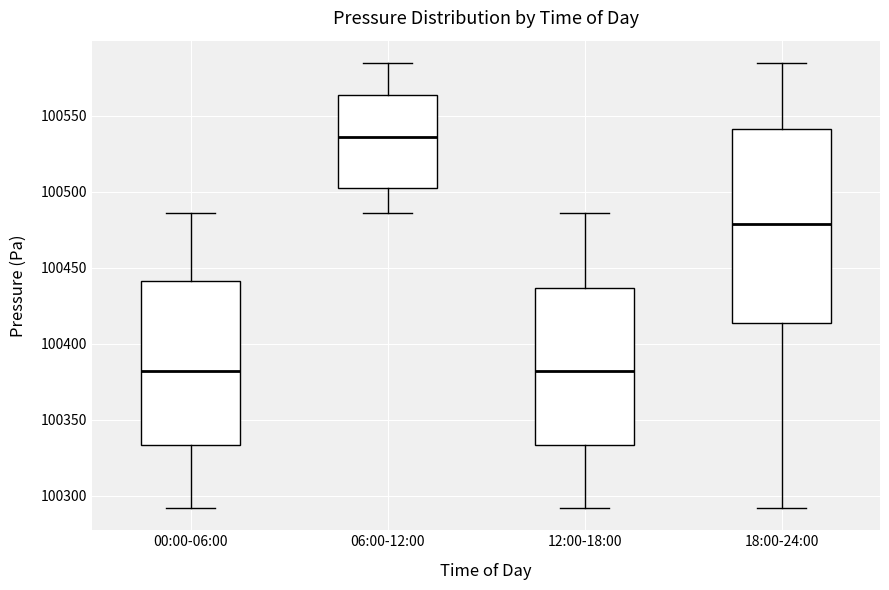

Reading left to right, read every box against the y-axis: the position of its median line, the range the box covers, and the ends of its whiskers. The values are not printed on the chart, so give them approximately, as read against the axis.

00:00-06:00: median 100380, box 100335 to 100440, whiskers 100290 to 100485
06:00-12:00: median 100535, box 100505 to 100565, whiskers 100485 to 100585
12:00-18:00: median 100380, box 100335 to 100435, whiskers 100290 to 100485
18:00-24:00: median 100480, box 100415 to 100540, whiskers 100290 to 100585